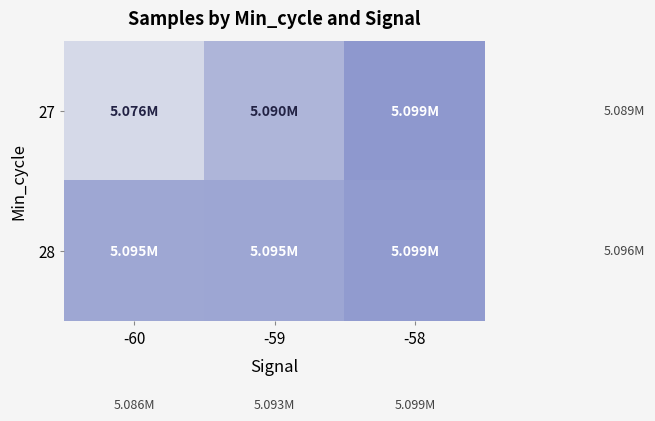

Which series has the largest total across all categories?

28